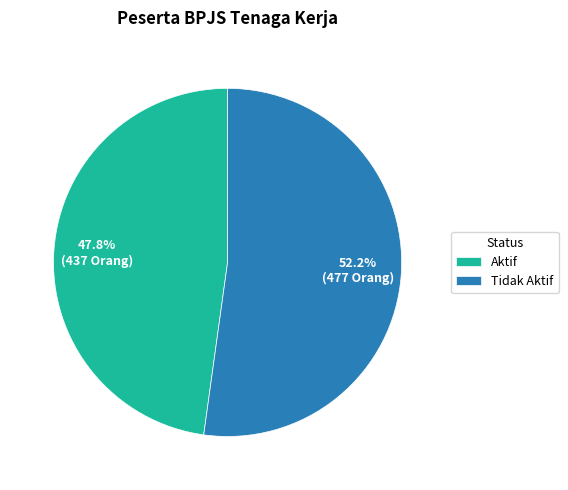

Which category has the smallest portion of the pie?

Aktif